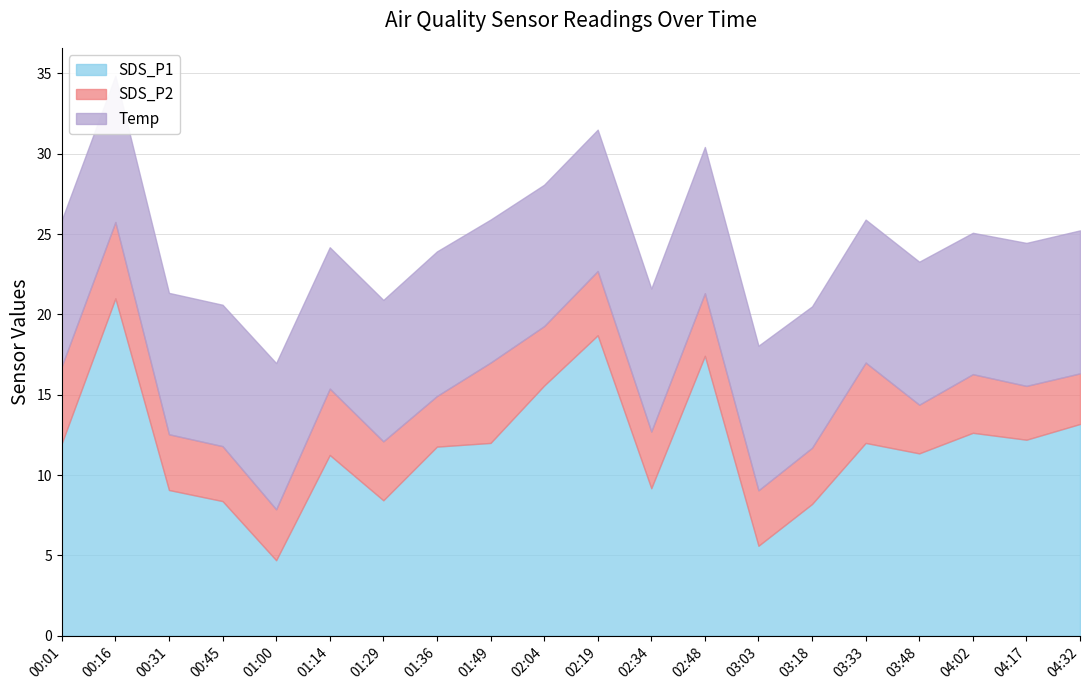

What is the highest value of the SDS_P2 series?

5.0